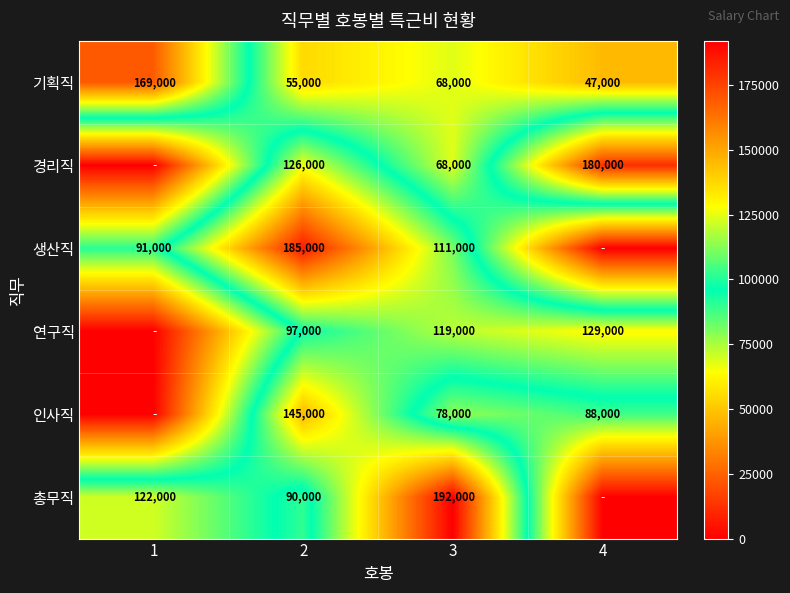

At which label is 기획직 closest to 108000?

3